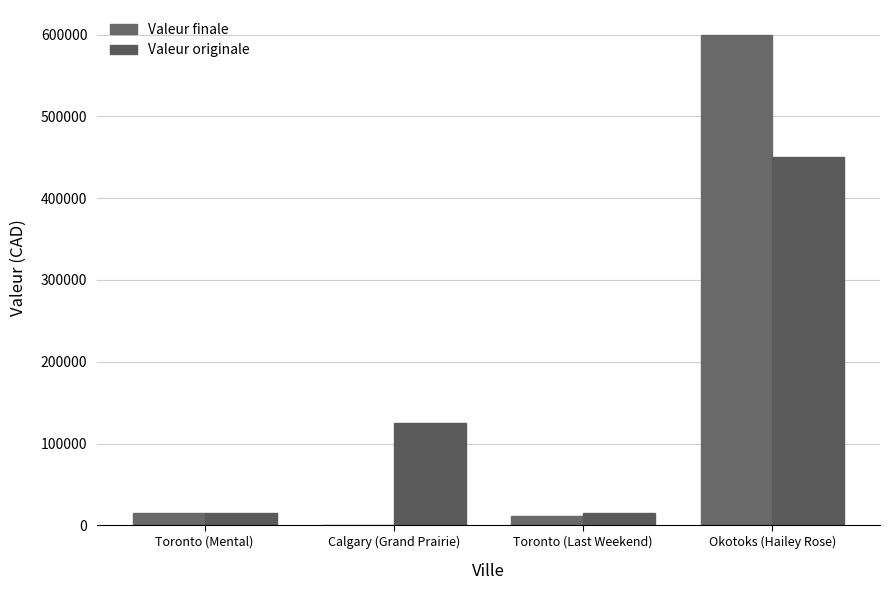

At Calgary (Grand Prairie), list the series in order from largest to smallest.

Valeur originale, Valeur finale